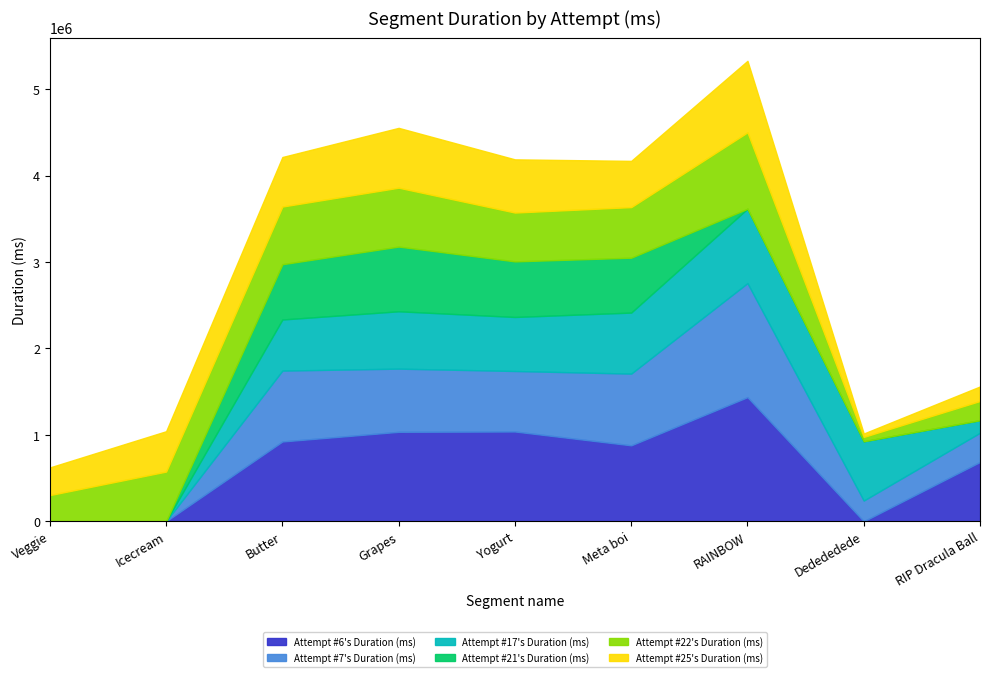

Does the chart have visible grid lines?

No